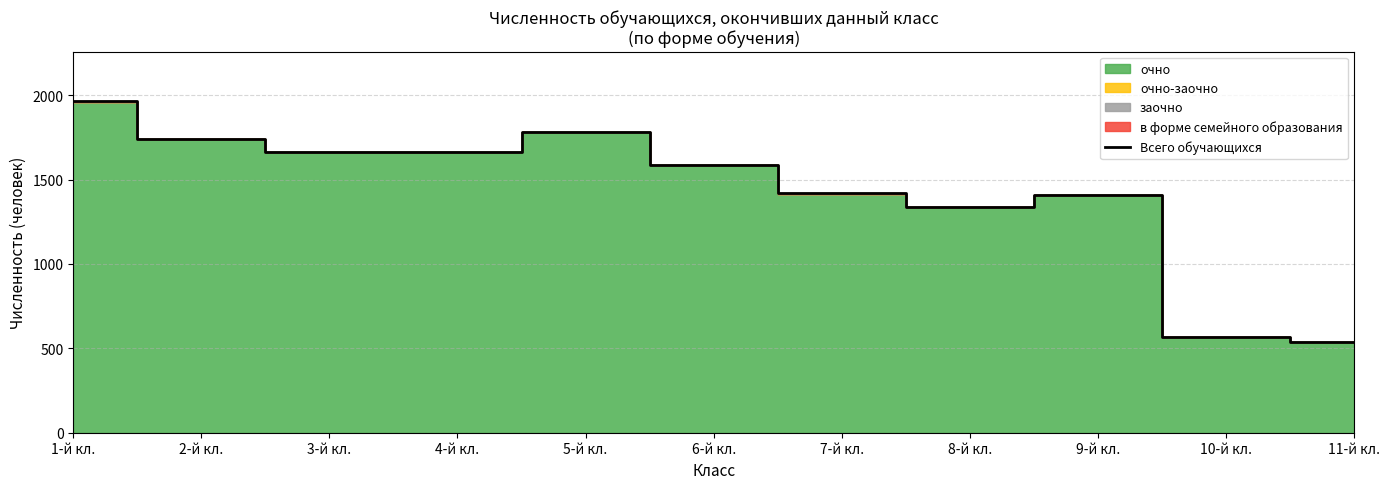

What is the label of the 7th point from the right?

5-й кл.